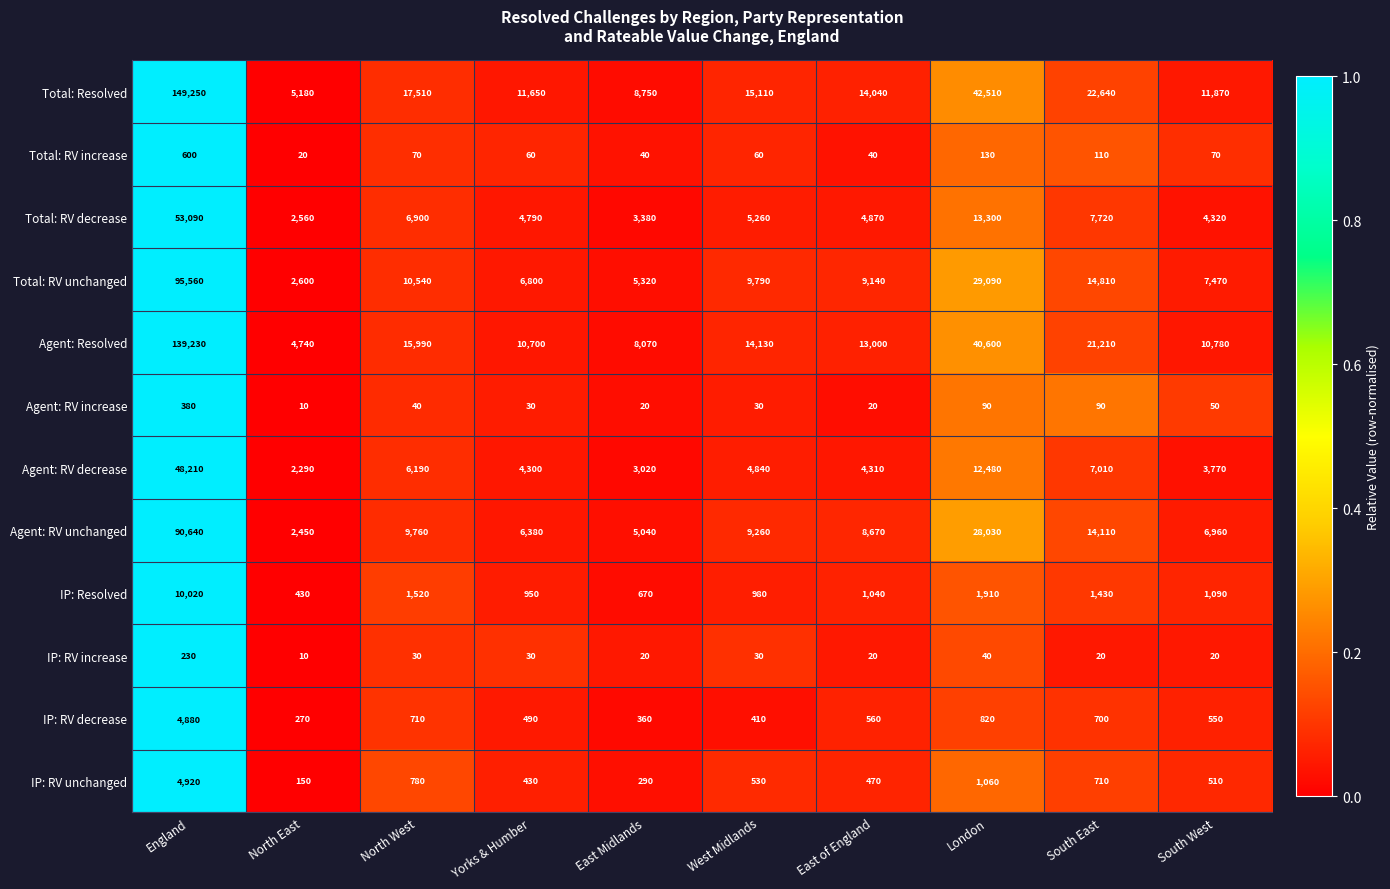

How many data points does each series have?

10